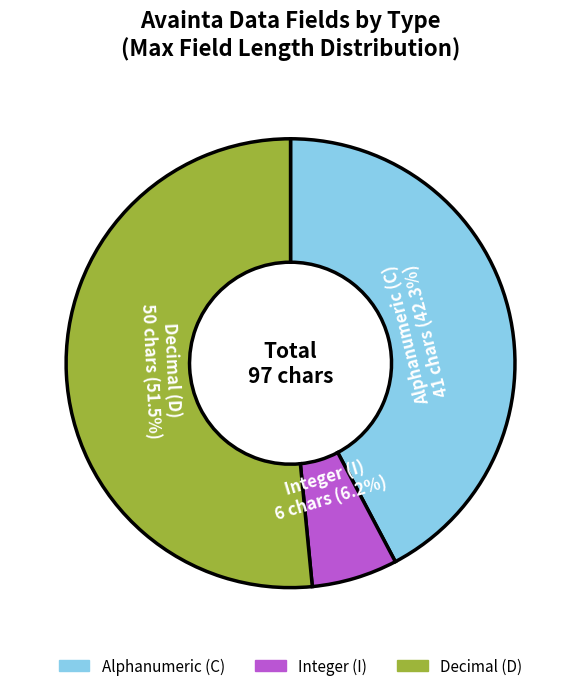

Is there a majority slice in this chart?

Yes